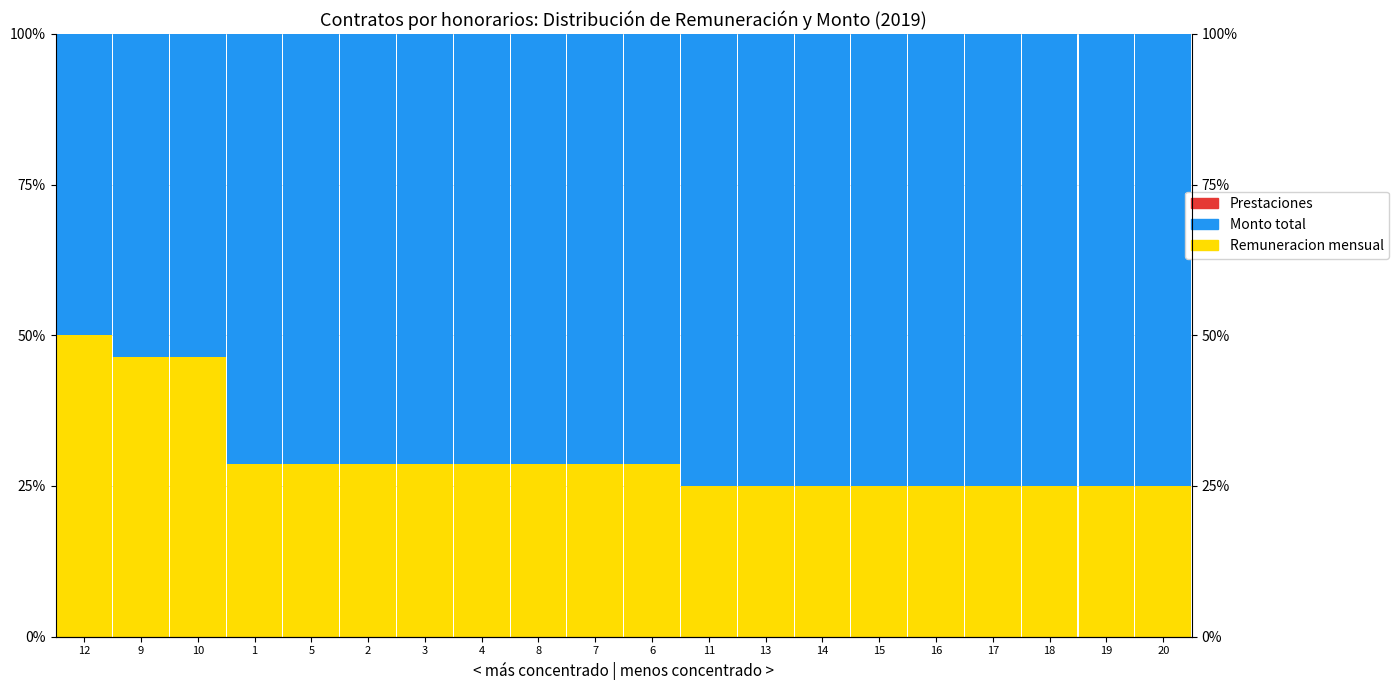

Which series changed the most between 11 and 15?

Remuneracion mensual